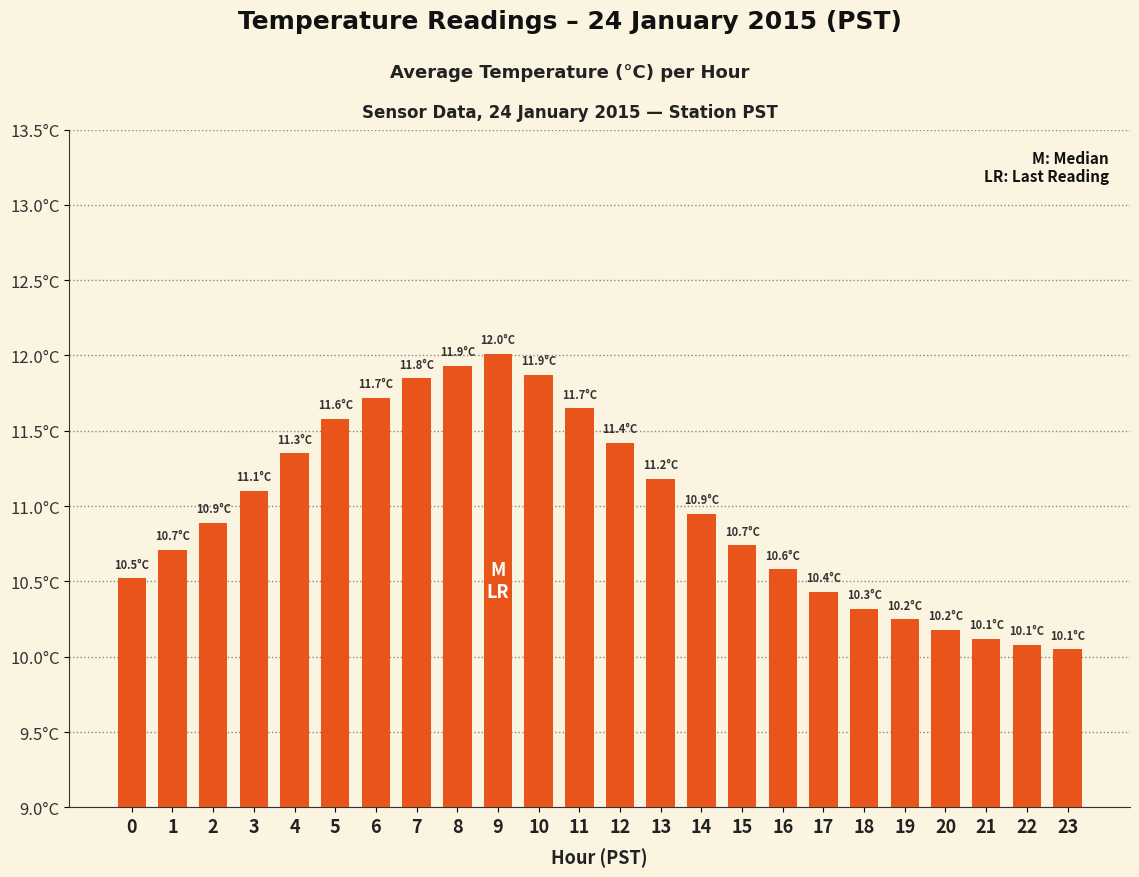

Which category has the lowest value across all series?

23